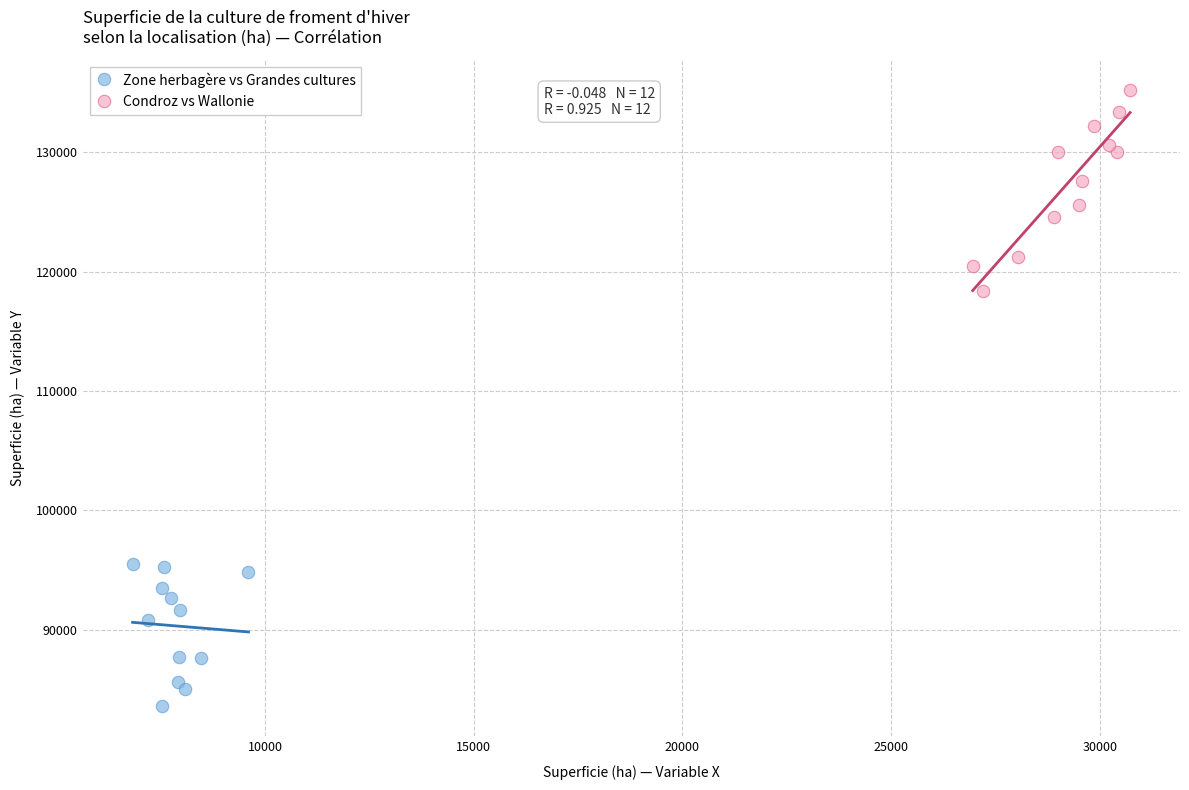

Which series has the widest spread of Y values?

Condroz vs Wallonie